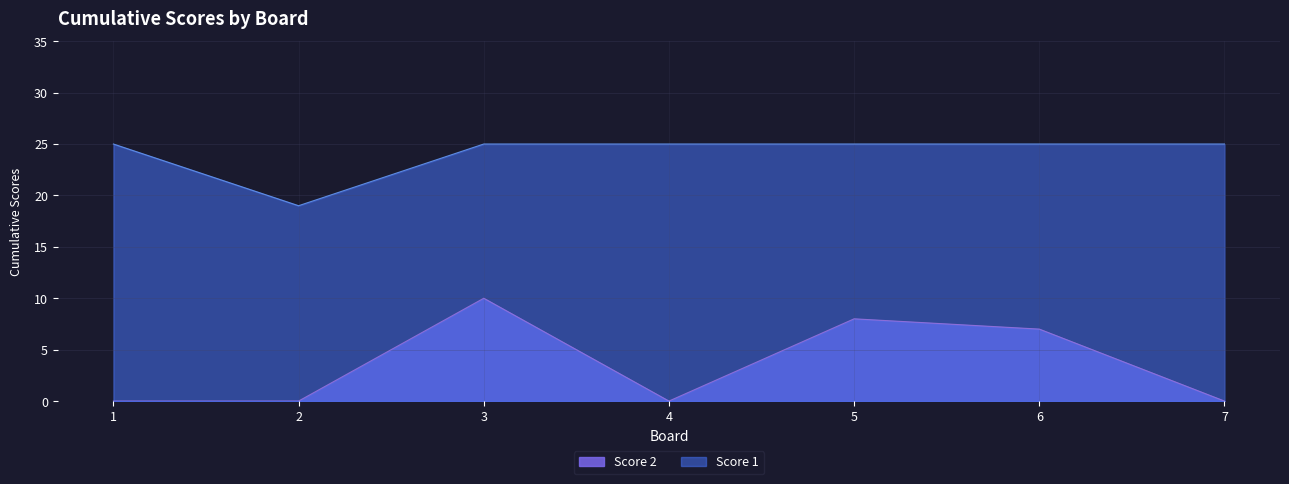

Reading left to right, transcribe all the data shown in this chart.

Score 1: 1=25	2=19	3=25	4=25	5=25	6=25	7=25
Score 2: 1=0	2=0	3=10	4=0	5=8	6=7	7=0